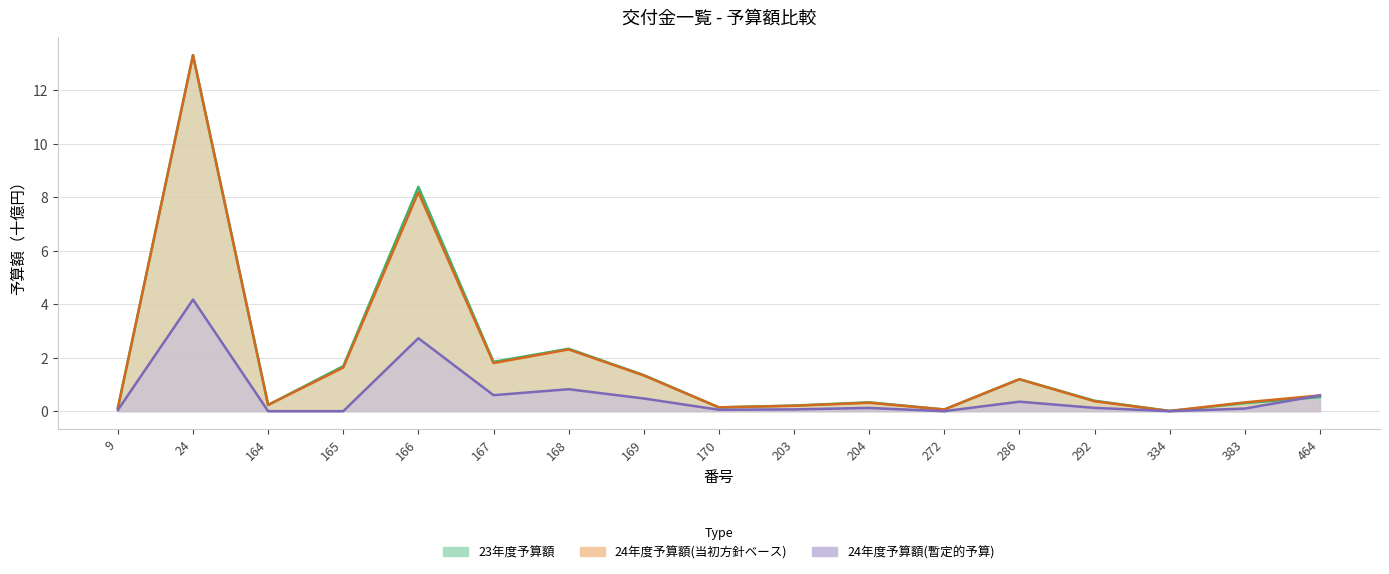

Is it true that 24年度予算額(当初方針ベース) equals 0.4 at 292?

True